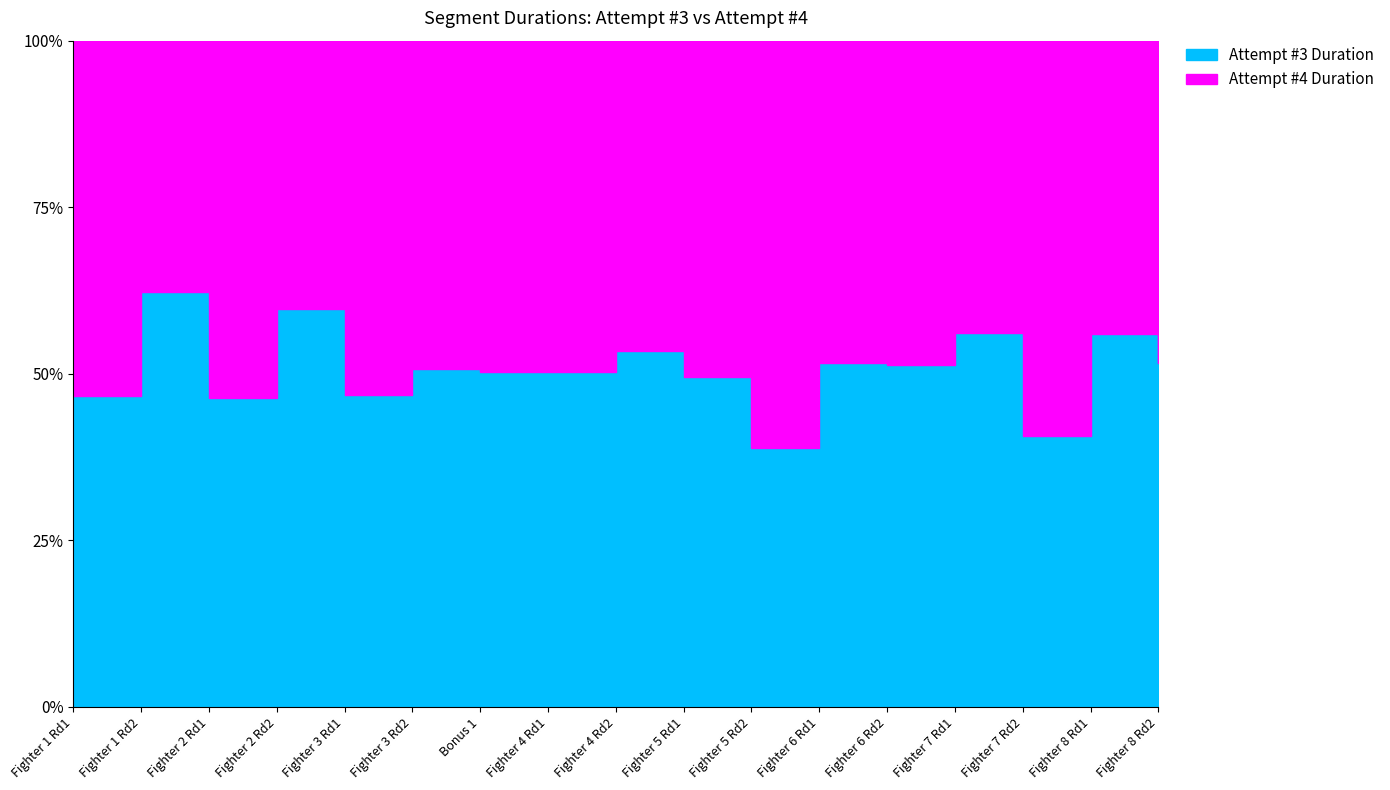

What is the approximate value of Attempt #4 Duration at Fighter 3 Rd2, to the nearest 10?

23740